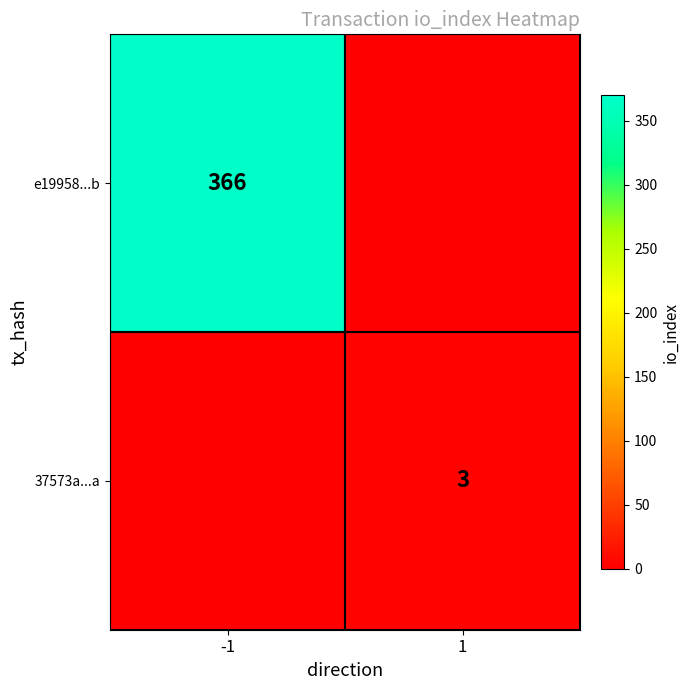

True or false: 37573a...a has a value of 2 at 1.

False